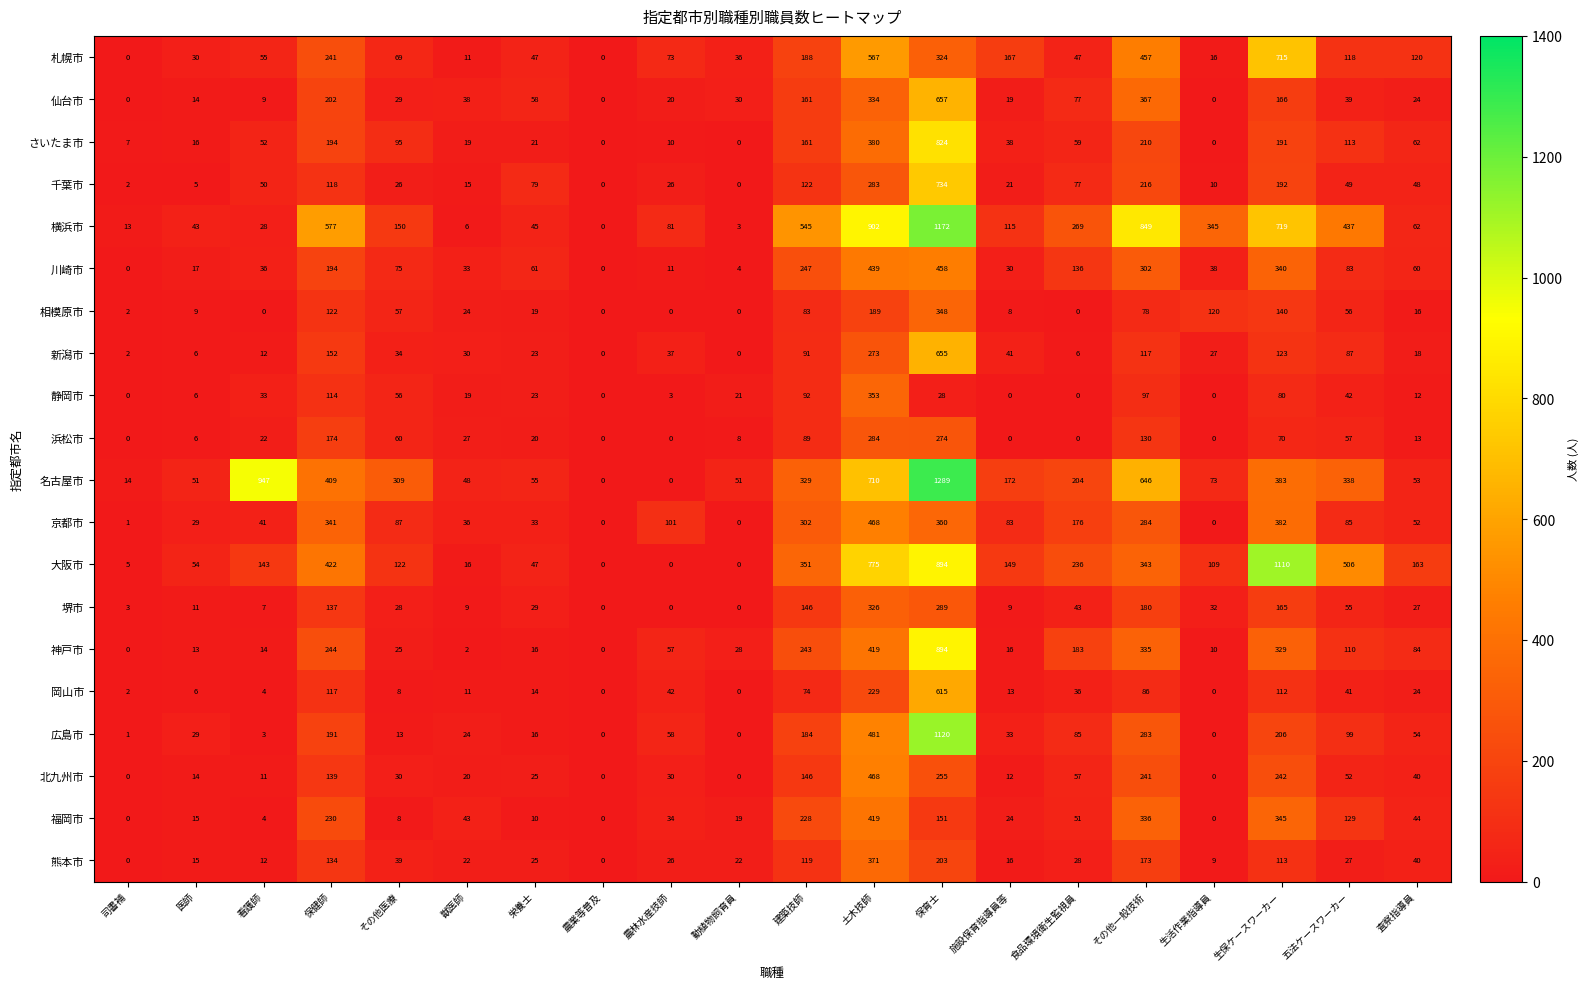

The value of 川崎市 at 生活作業指導員 is 38. True or false?

True